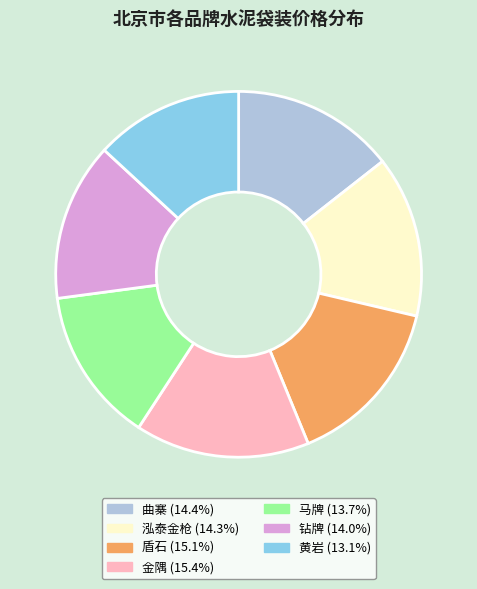

Is there any slice that represents more than half of the pie?

No